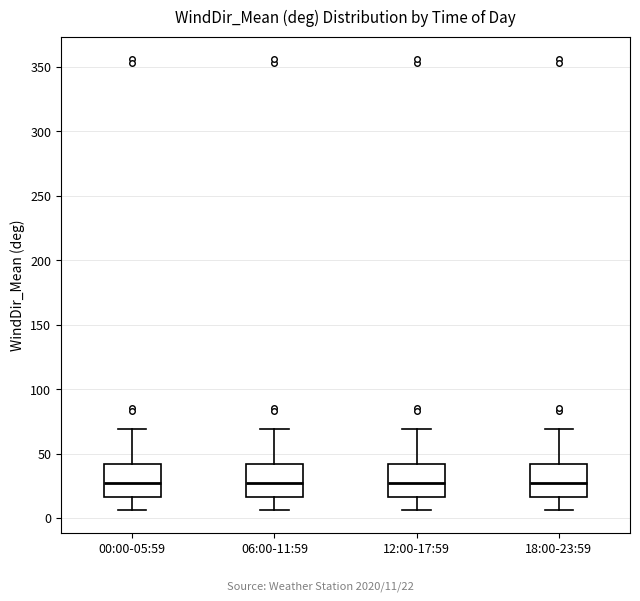

Reading left to right, transcribe this box plot: for each box, give where its median line is, the range the box spans, and where its two whiskers end, as read against the y-axis. The values are not printed on the chart, so give them approximately, as read against the axis.

00:00-05:59: median 25, box 15 to 40, whiskers 5 to 70
06:00-11:59: median 25, box 15 to 40, whiskers 5 to 70
12:00-17:59: median 25, box 15 to 40, whiskers 5 to 70
18:00-23:59: median 25, box 15 to 40, whiskers 5 to 70